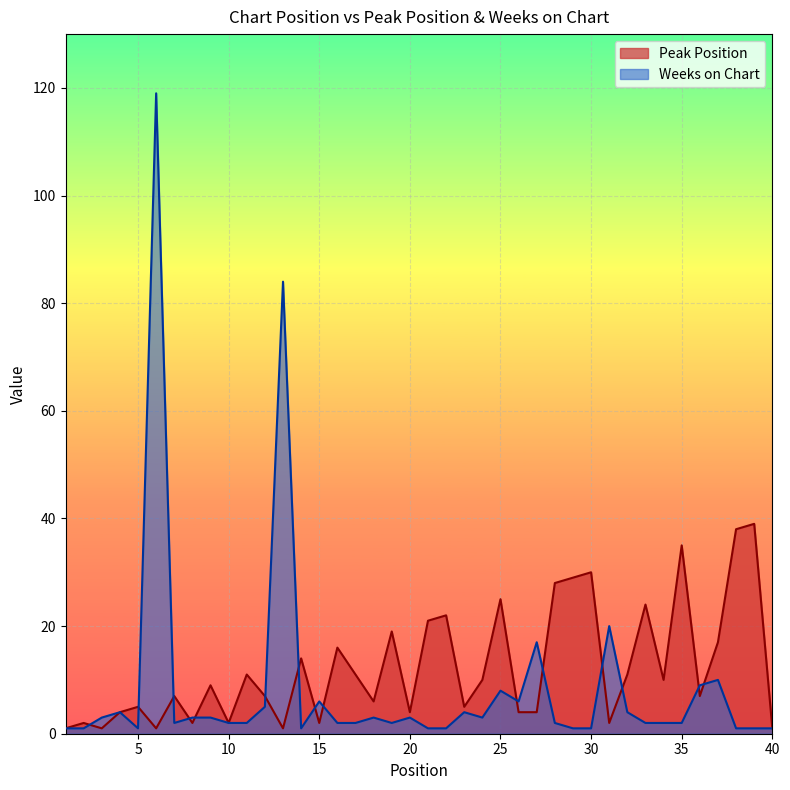

What is the difference between the highest and lowest values at 39?

38